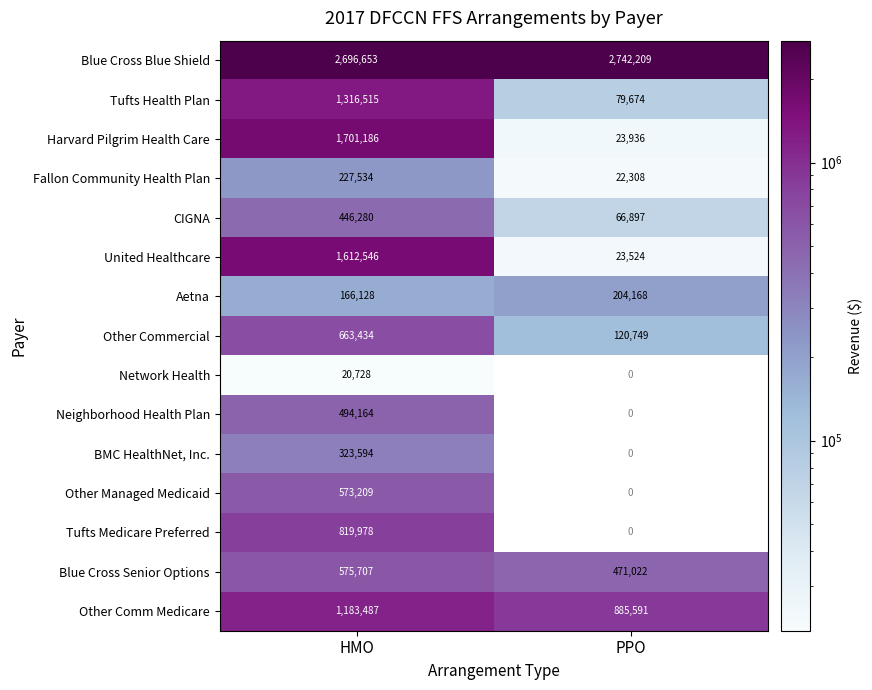

Is the value of Blue Cross Senior Options at HMO greater than the value of Fallon Community Health Plan at HMO?

Yes